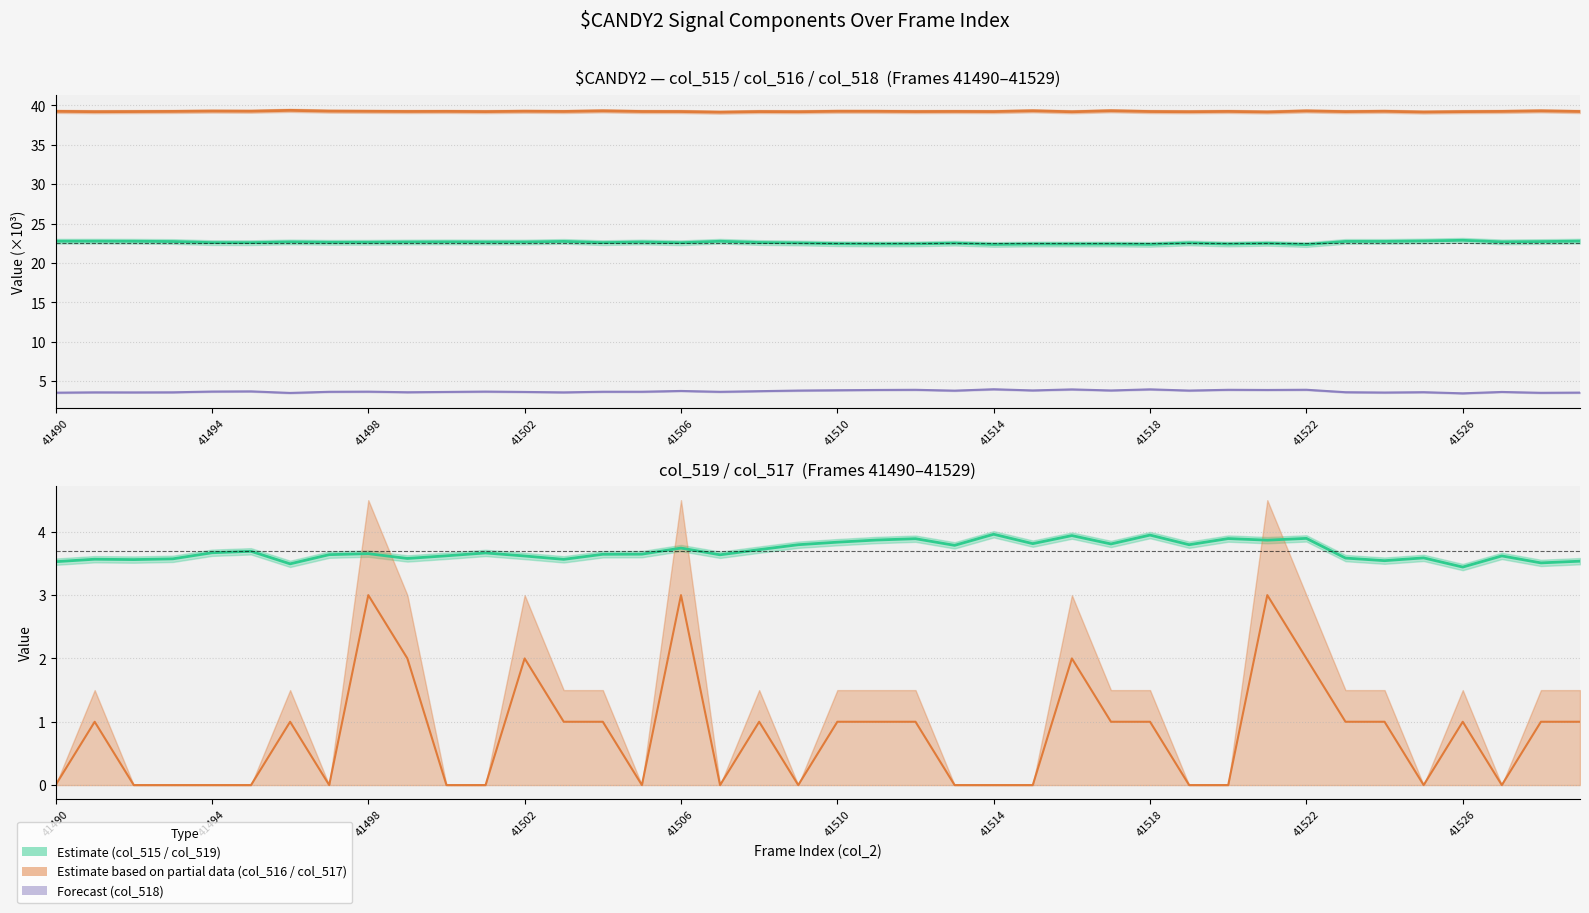

True or false: col_515 and col_518 cross at least once.

False